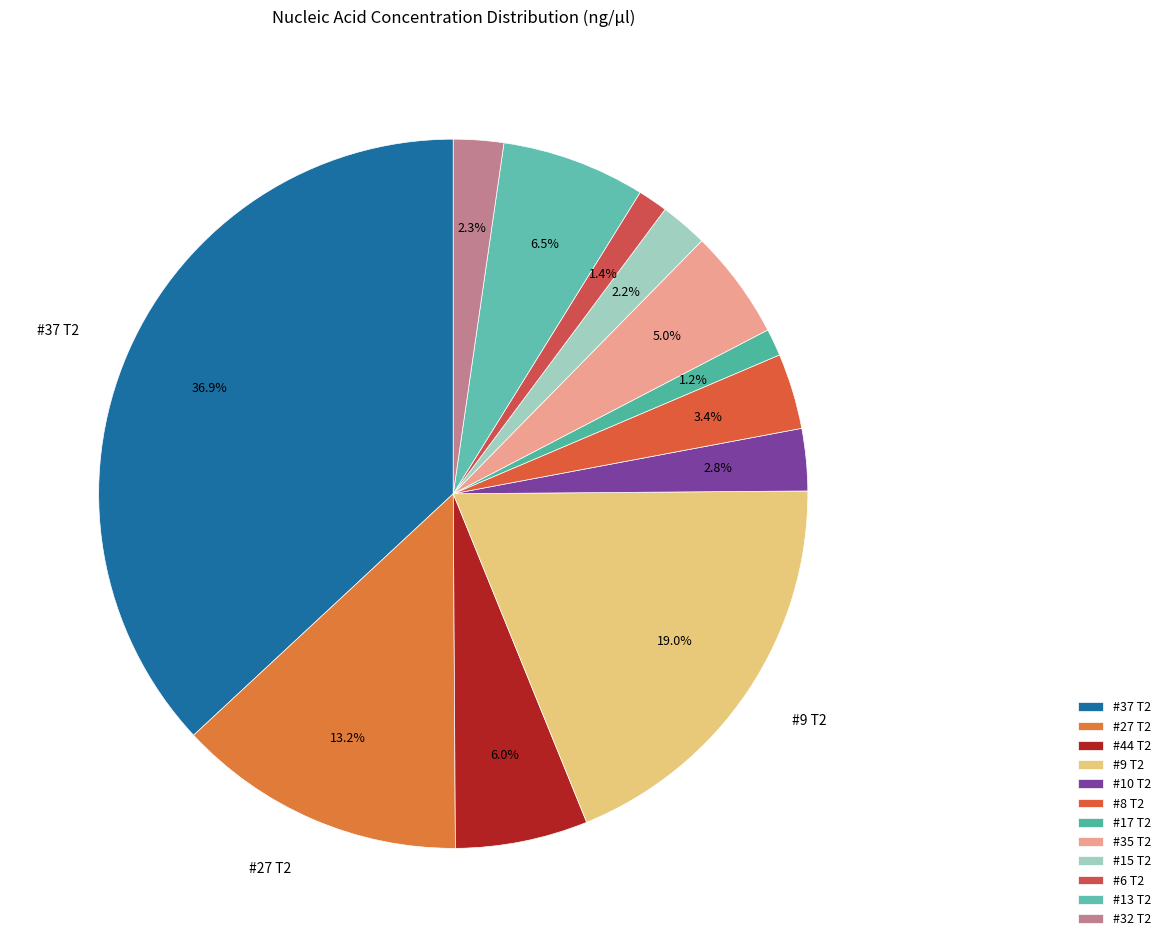

Does #6 T2 account for over 50% of the chart?

No